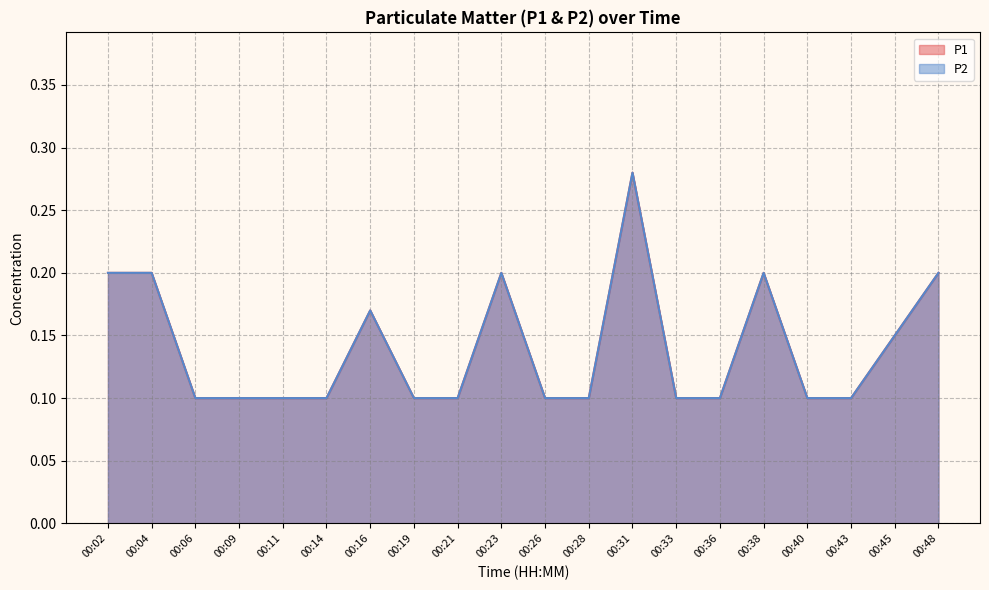

In P2, how many points are higher than both neighbors (excluding endpoints)?

4